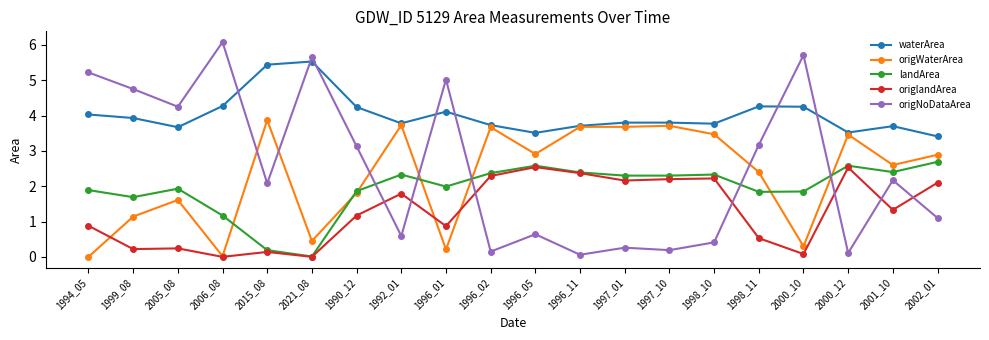

What are all the series names shown in the legend?

waterArea, origWaterArea, landArea, origlandArea, origNoDataArea